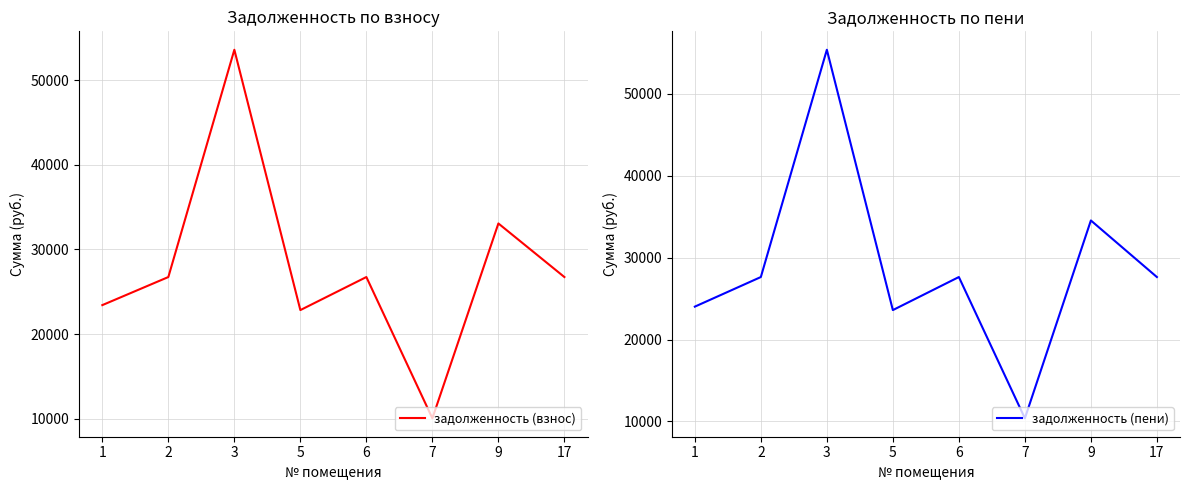

What is the sum of all задолженность (взнос) values?

223206.6